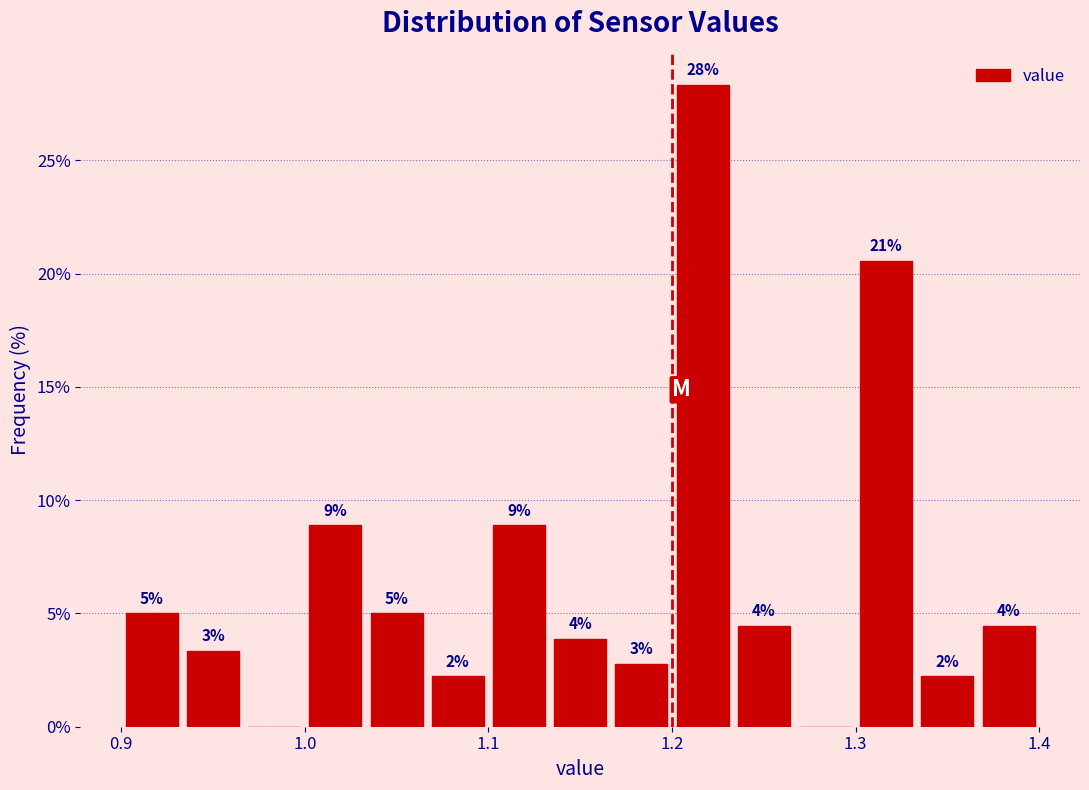

Around what value on the x-axis is the tallest bar? Give the approximate position of its centre, as read against the axis.

1.22